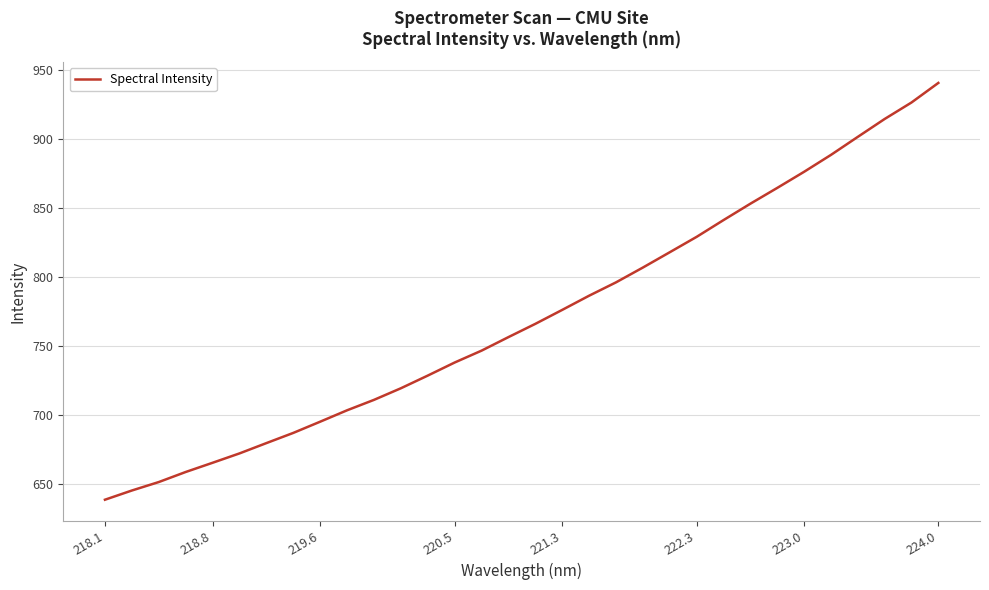

What is the smallest value displayed?

638.4